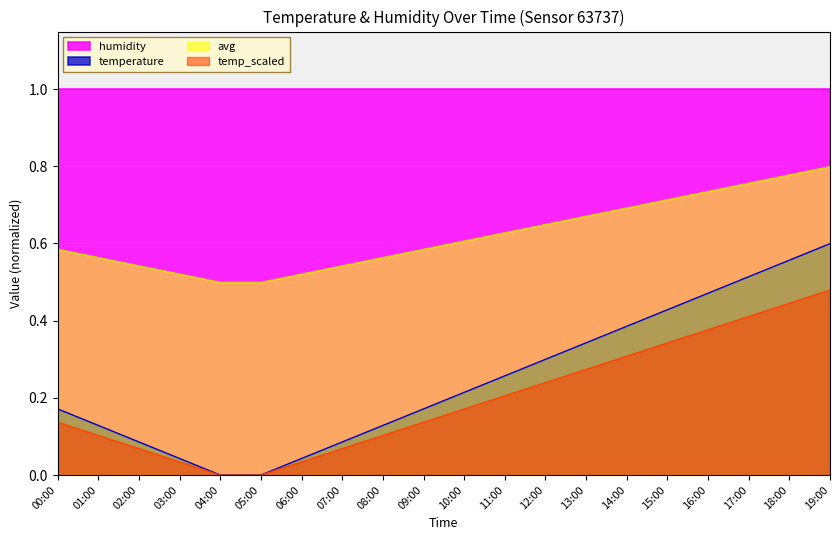

The chart shows a value of 0.1 at 00:00. True or false?

True